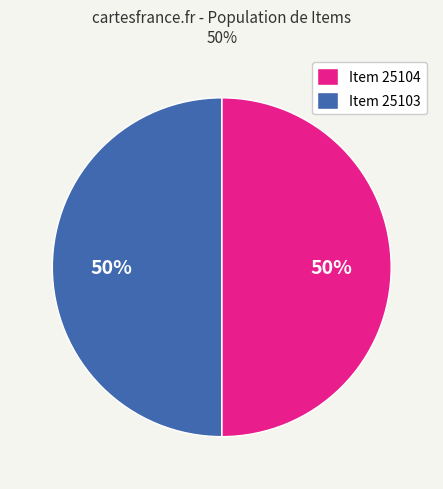

To the nearest percent, what percentage of the pie is Item 25104?

50%